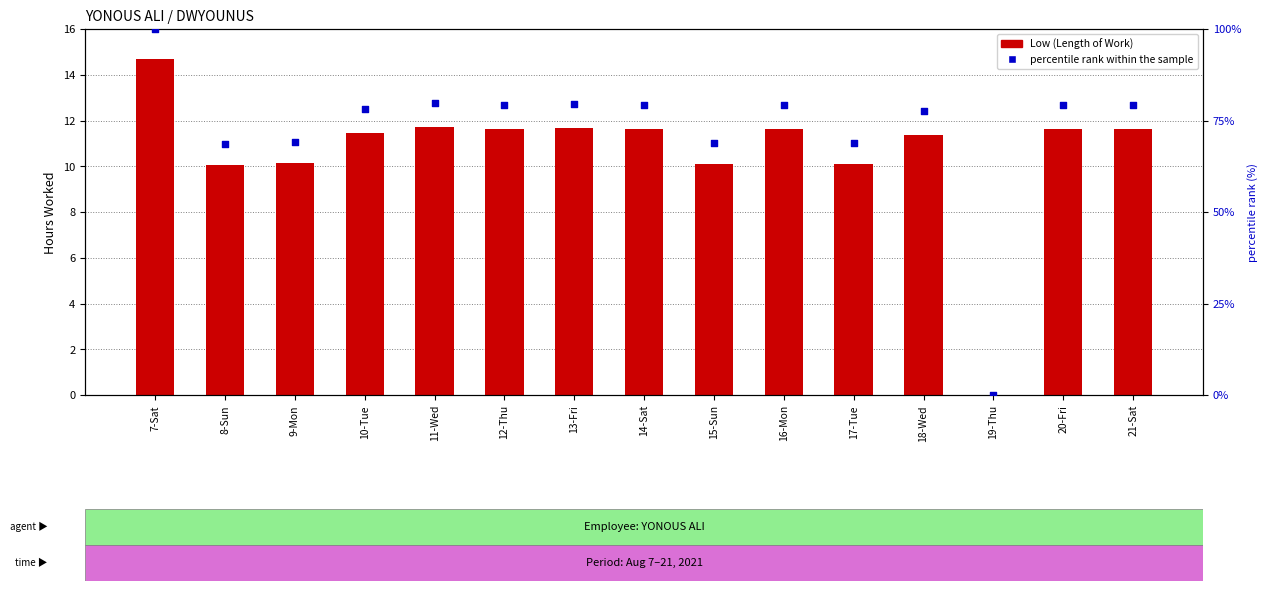

Is the value of percentile rank within the sample at 11-Wed greater than the value of Low (Length of Work) at 21-Sat?

Yes